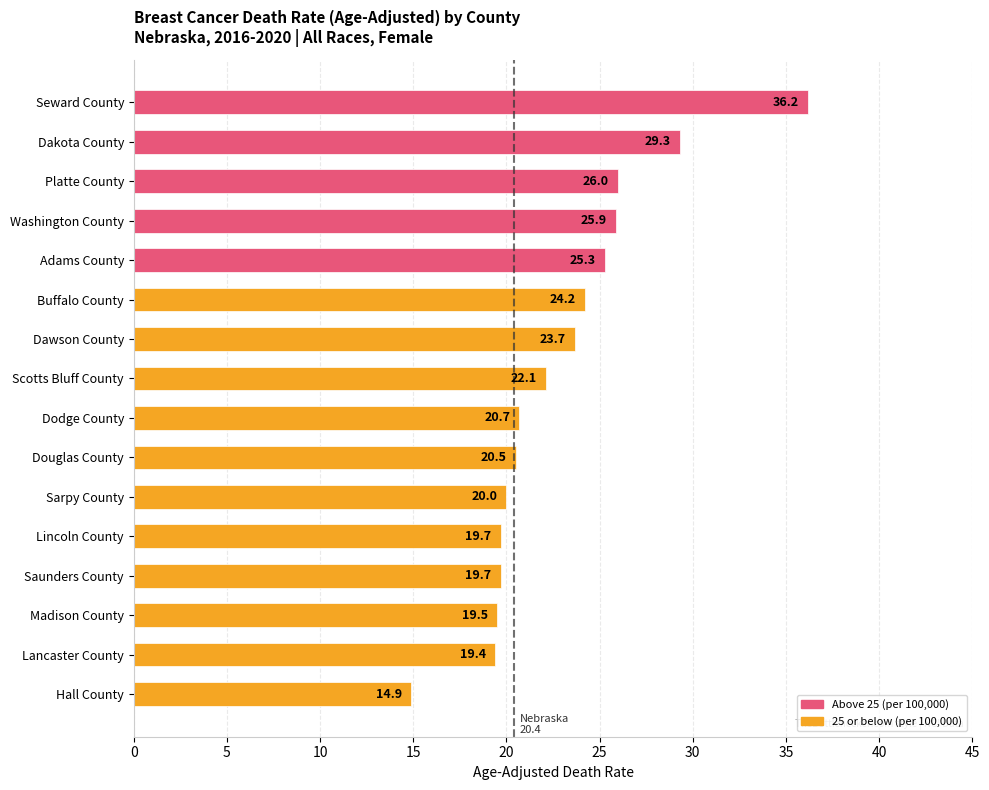

Are the bars horizontal?

Yes